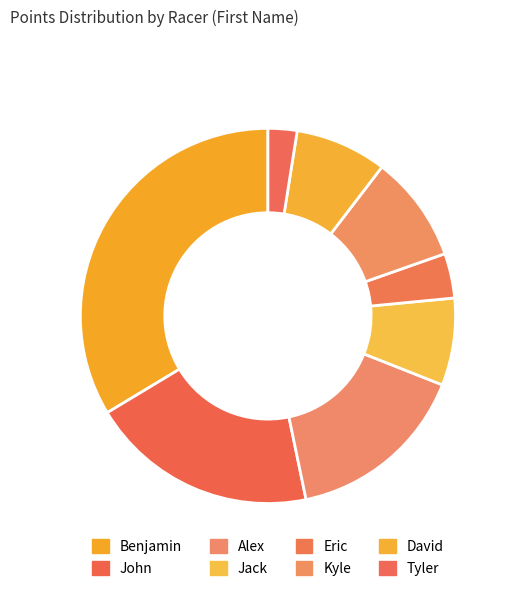

The Kyle slice represents 23% of the pie. True or false?

False